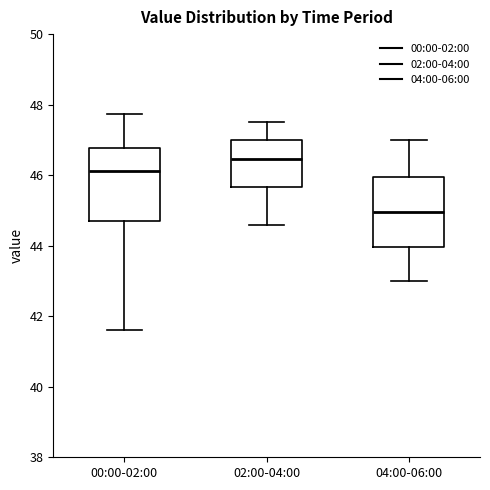

Reading left to right, read every box against the y-axis: the position of its median line, the range the box covers, and the ends of its whiskers. The values are not printed on the chart, so give them approximately, as read against the axis.

00:00-02:00: median 46.2, box 44.6 to 46.8, whiskers 41.6 to 47.8
02:00-04:00: median 46.4, box 45.6 to 47.0, whiskers 44.6 to 47.6
04:00-06:00: median 45.0, box 44.0 to 46.0, whiskers 43.0 to 47.0